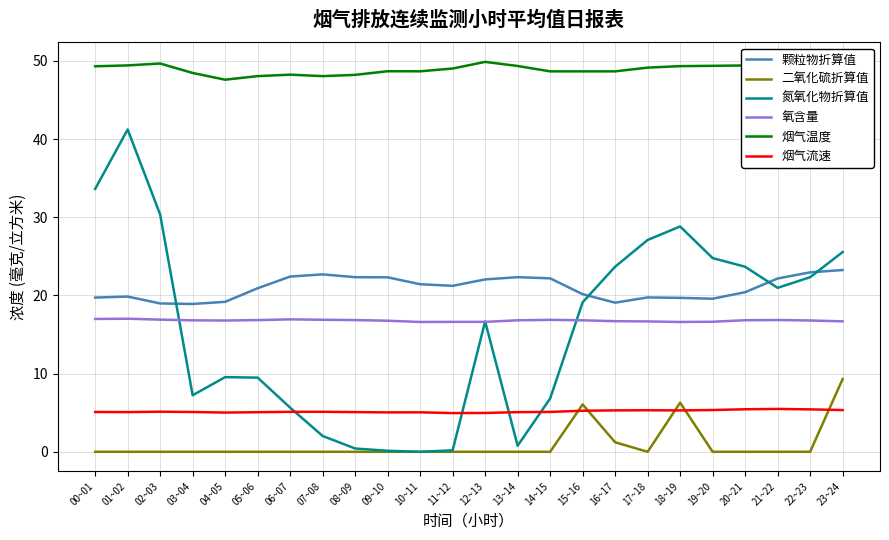

Between 08~09 and 22~23, which series saw the biggest shift?

氮氧化物折算值